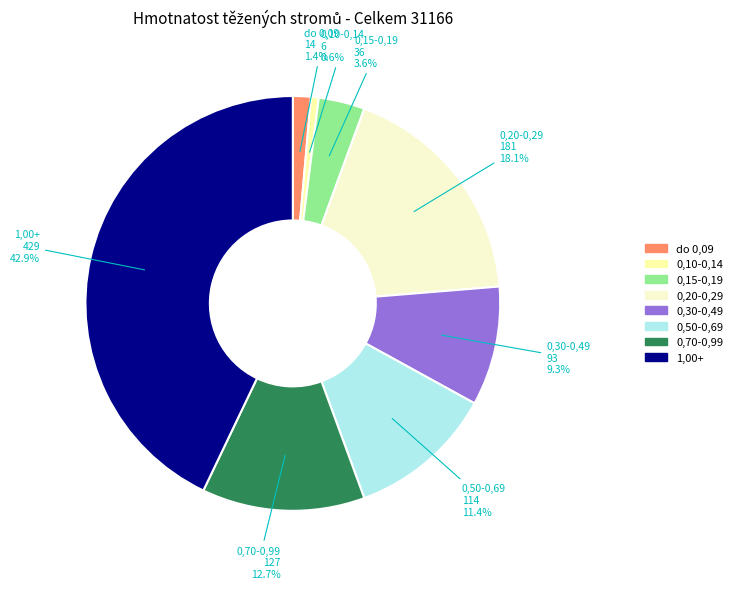

Rank the categories by value from lowest to highest.

0,10-0,14, do 0,09, 0,15-0,19, 0,30-0,49, 0,50-0,69, 0,70-0,99, 0,20-0,29, 1,00+